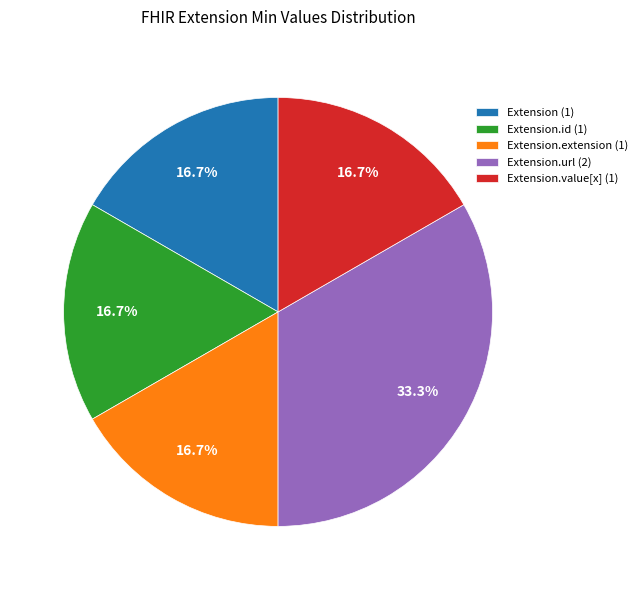

Which category has the biggest portion of the pie?

Extension.url (2)